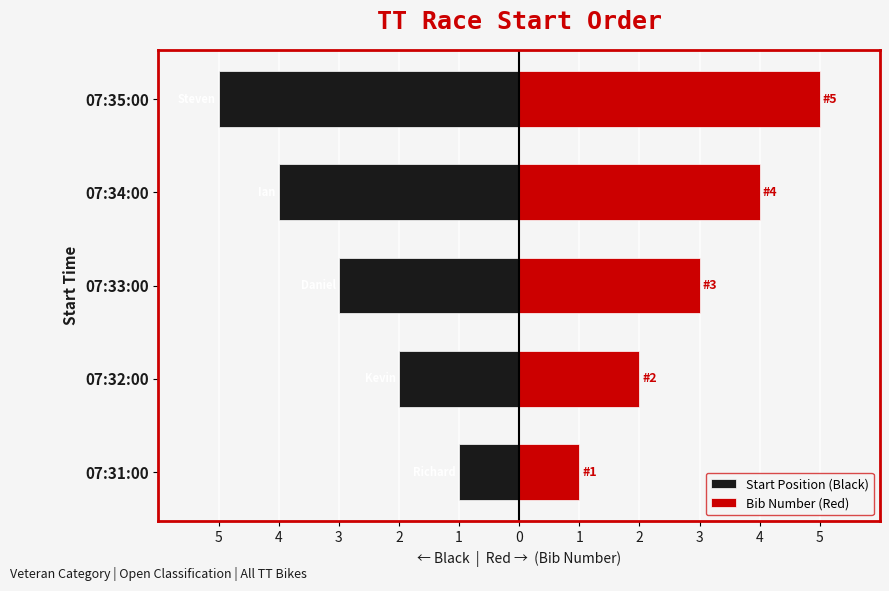

What is the difference between the second highest and minimum values in the Bib Number (Red) series?

3